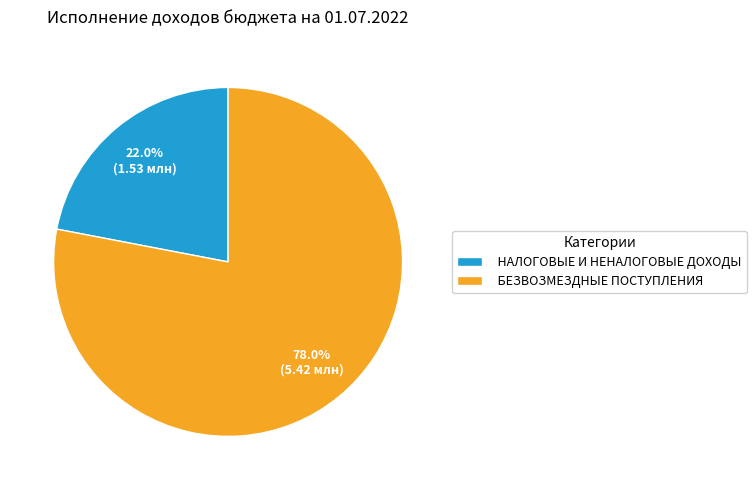

Do НАЛОГОВЫЕ И НЕНАЛОГОВЫЕ ДОХОДЫ and БЕЗВОЗМЕЗДНЫЕ ПОСТУПЛЕНИЯ together represent more than half of the pie?

Yes